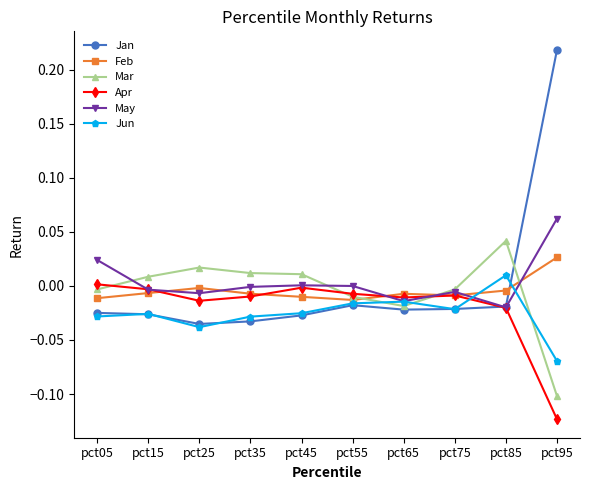

The Jun series shows -0.0 at pct55. True or false?

True